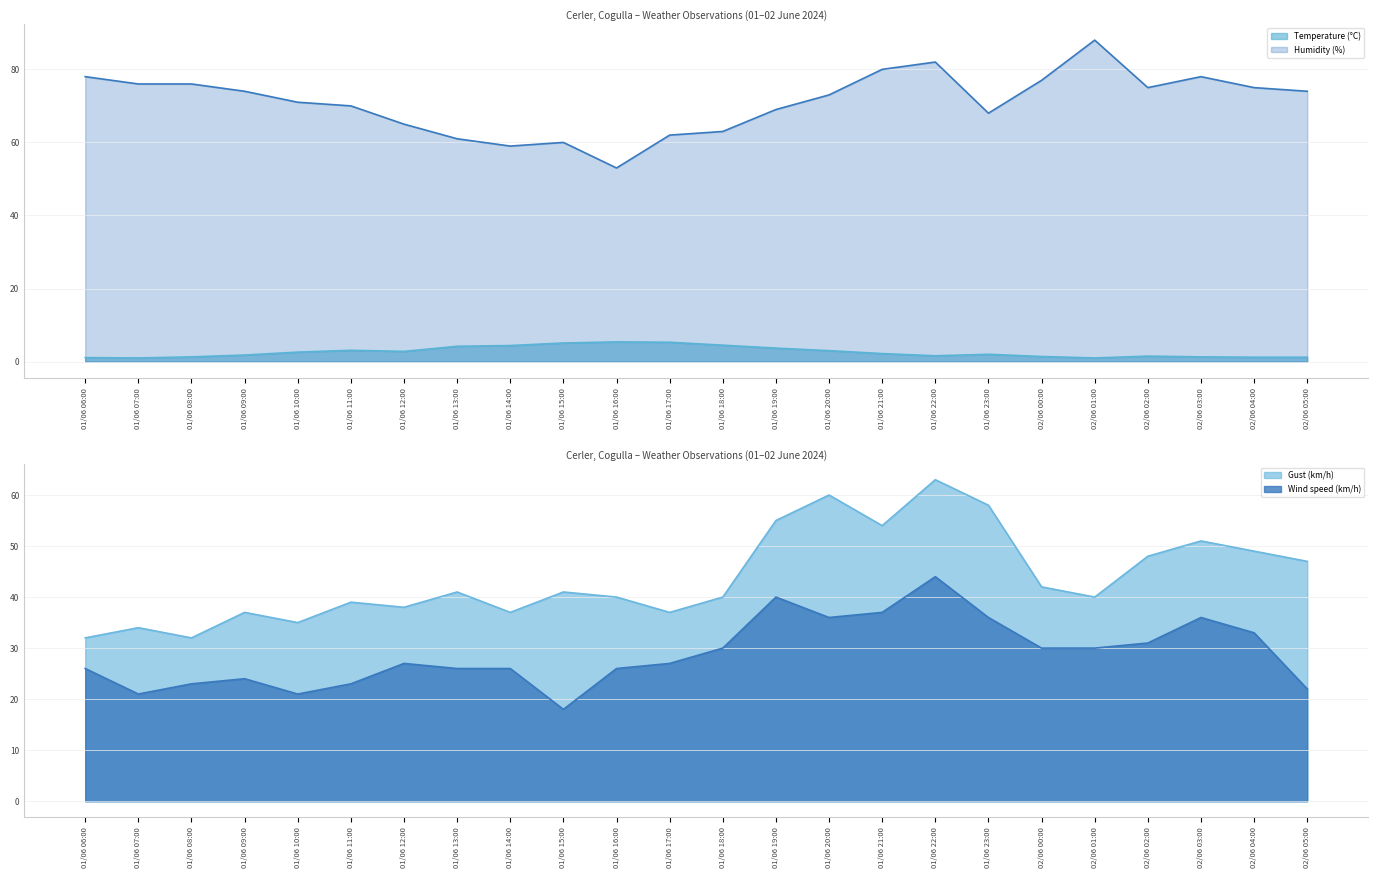

What is the maximum value for Temperature (°C)?

5.4